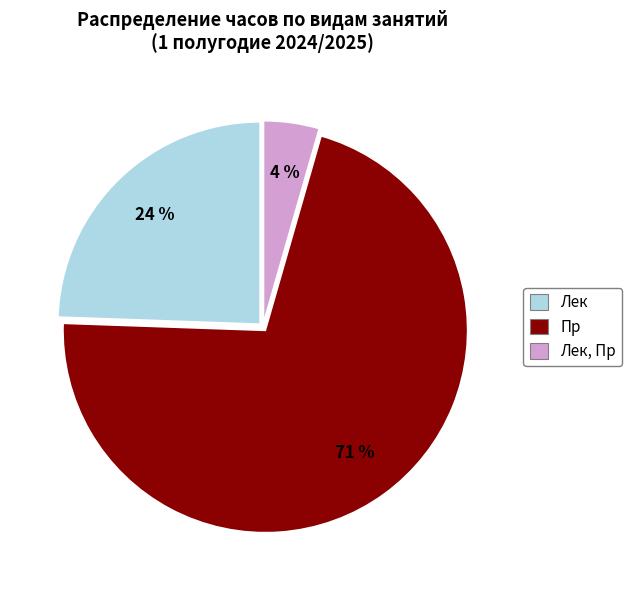

To the nearest percent, what is the average slice percentage?

33%